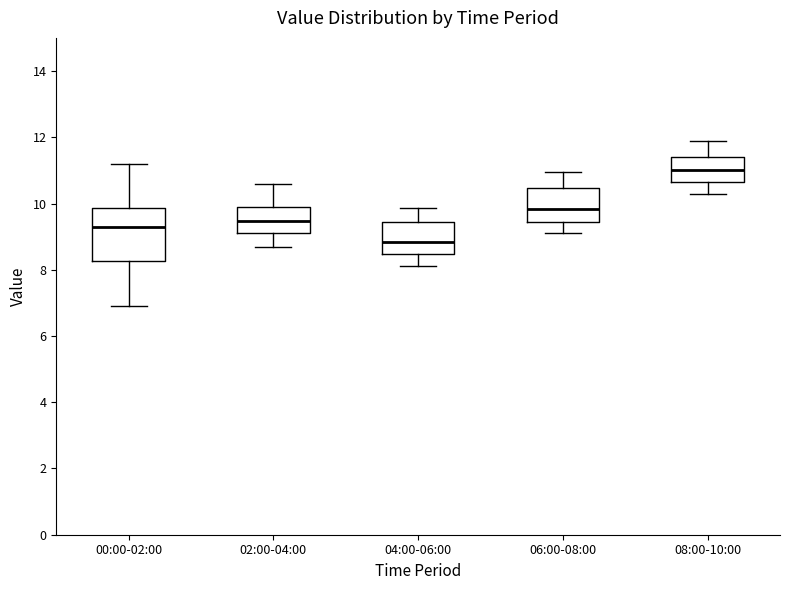

Where does the lower whisker of the box for 06:00-08:00 end on the y-axis? The values are not printed on the chart, so give them approximately, as read against the axis.

9.2